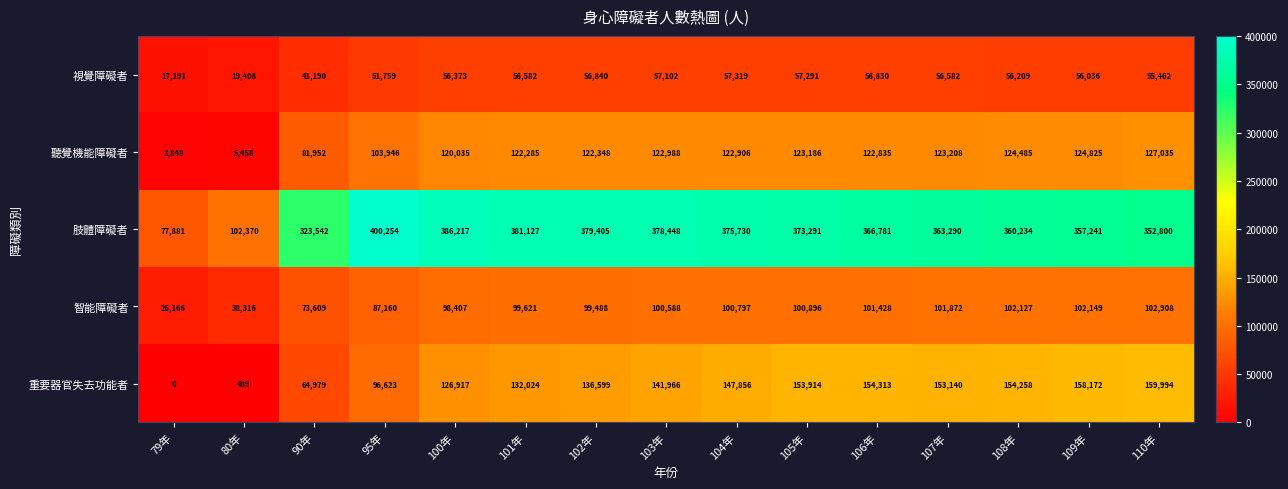

Which series has the widest spread of values?

肢體障礙者